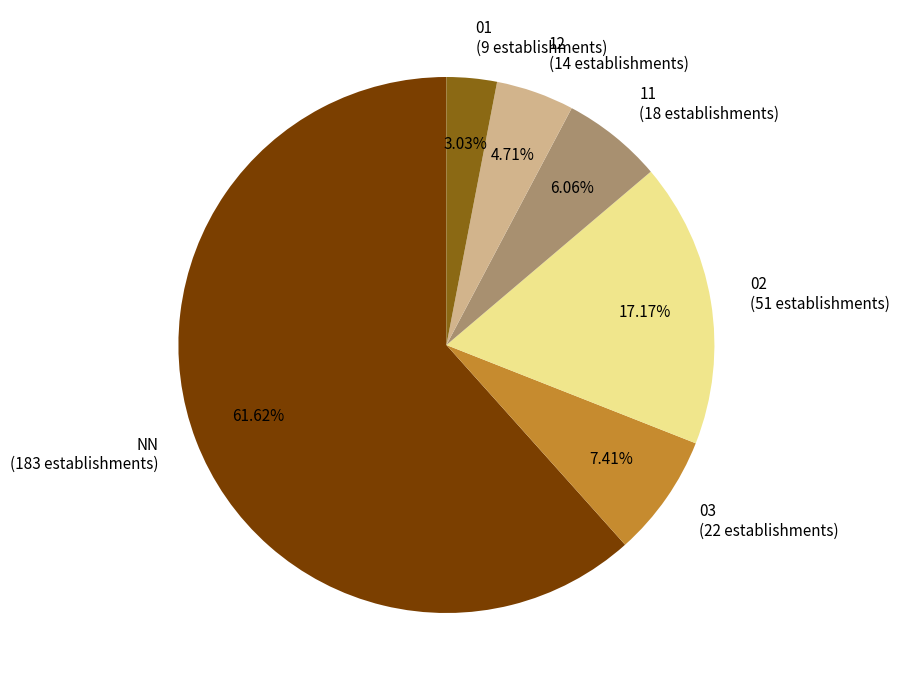

How many slices are in this pie chart?

6